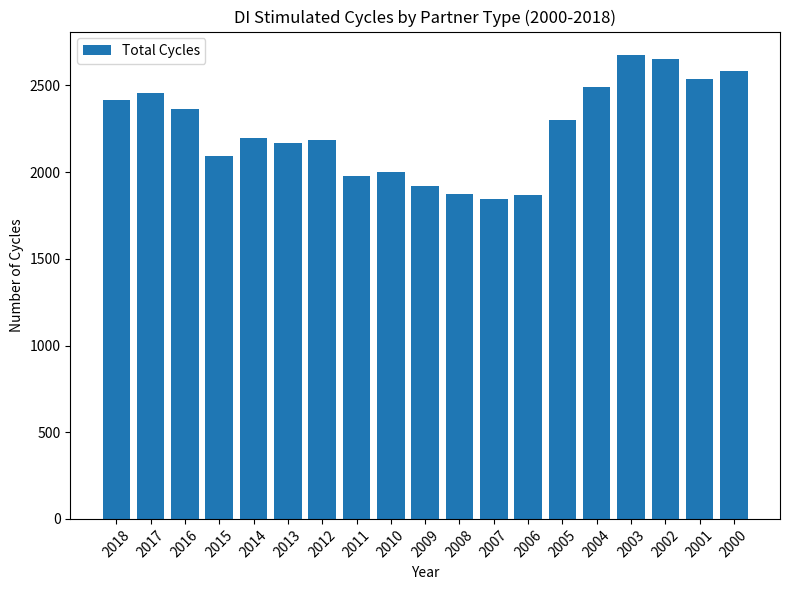

What is the change in value from 2005 to 2000?

+284